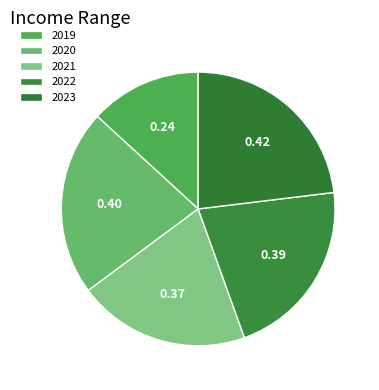

How many segments does this pie chart have?

5